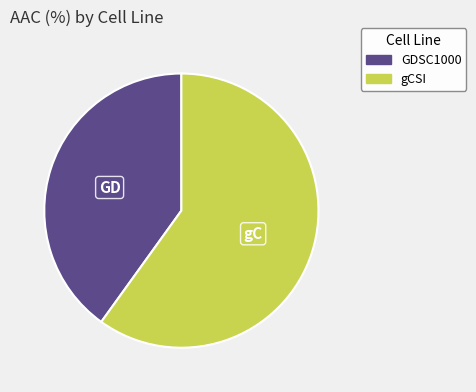

Is gCSI the majority of the pie?

Yes